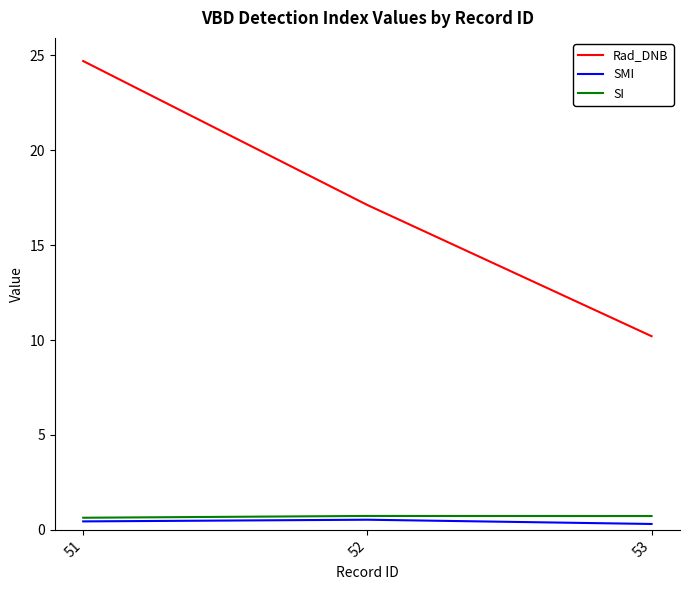

Does the chart display data point markers on the line(s)?

No